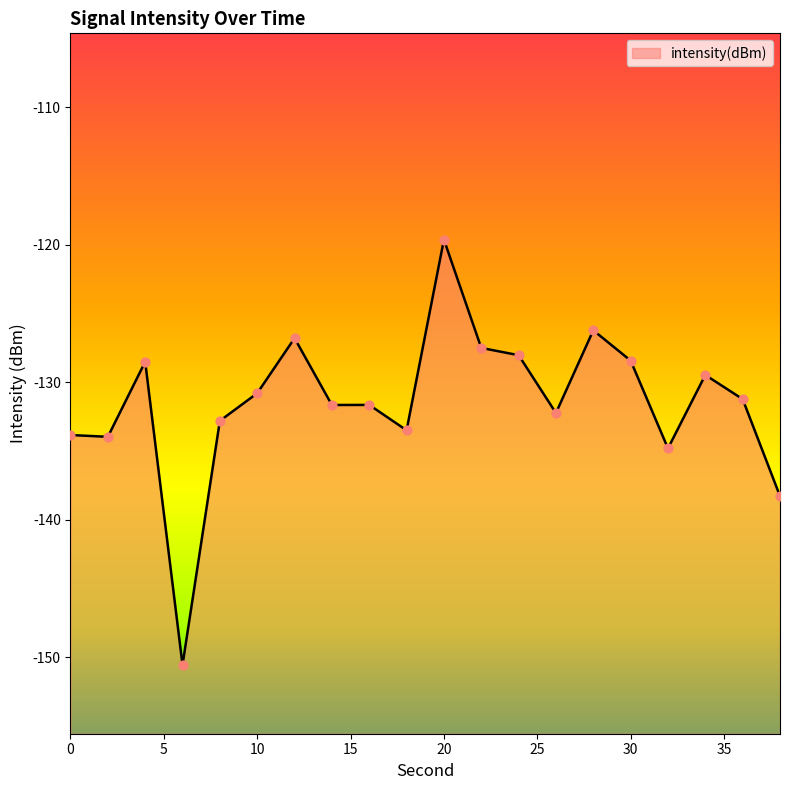

Which has a higher value, 14 or 0?

14